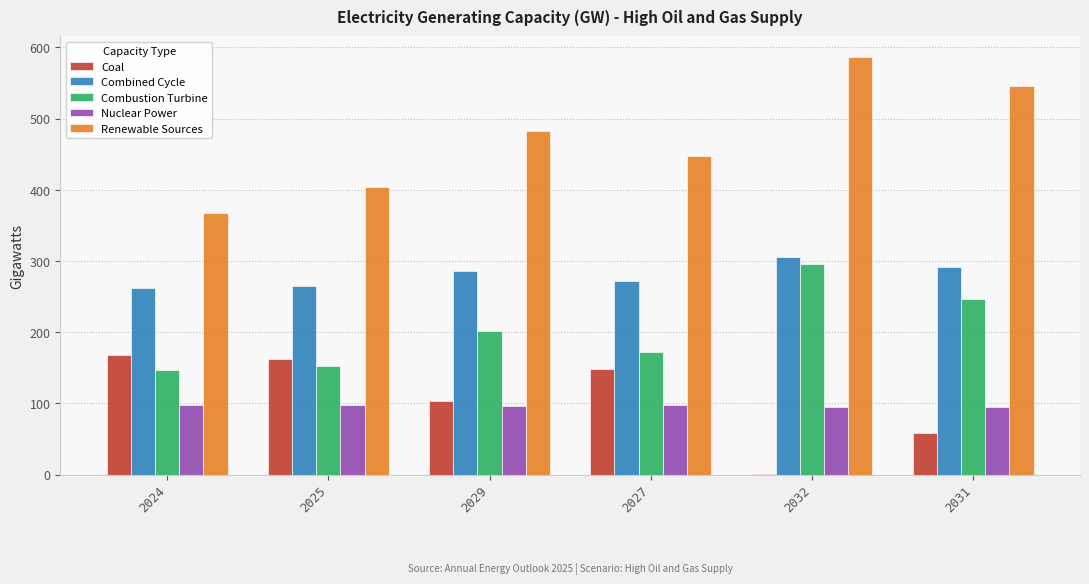

What are all the series names shown in the legend?

Coal, Combined Cycle, Combustion Turbine, Nuclear Power, Renewable Sources